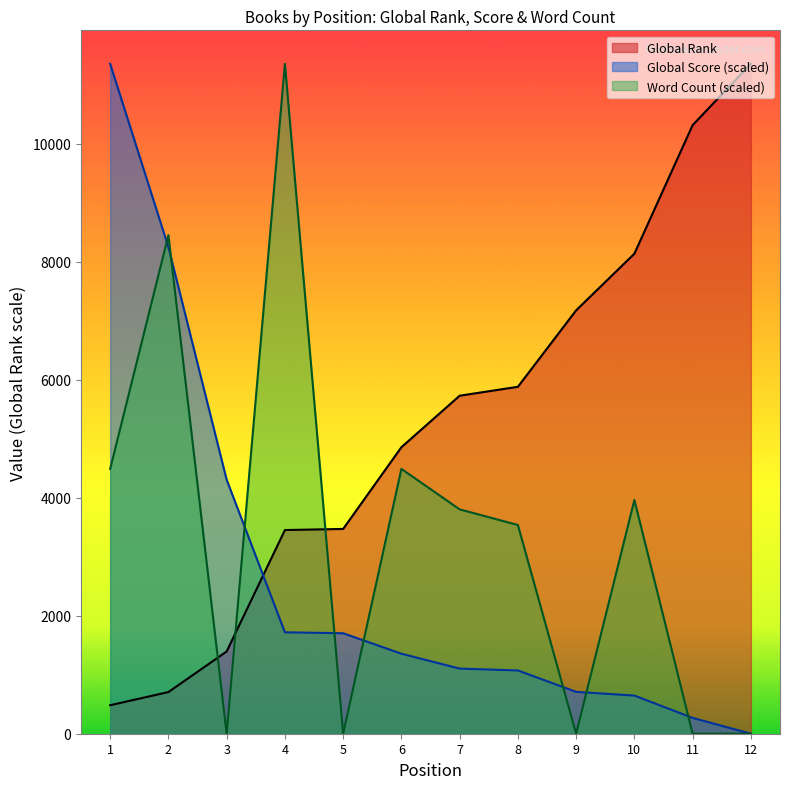

How many lines are shown in the chart?

3